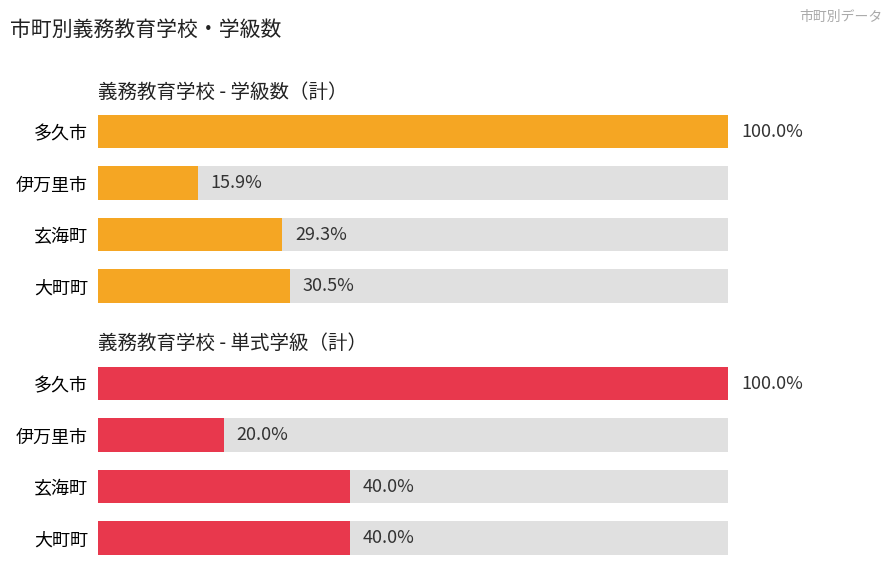

What are all the series names shown in the legend?

学級数（計）, 単式学級（計）